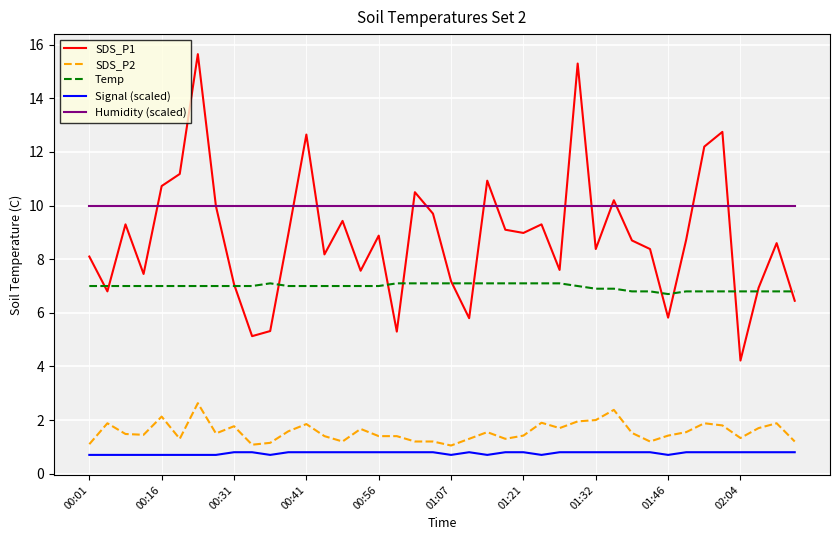

Which series has the widest spread of values?

SDS_P1